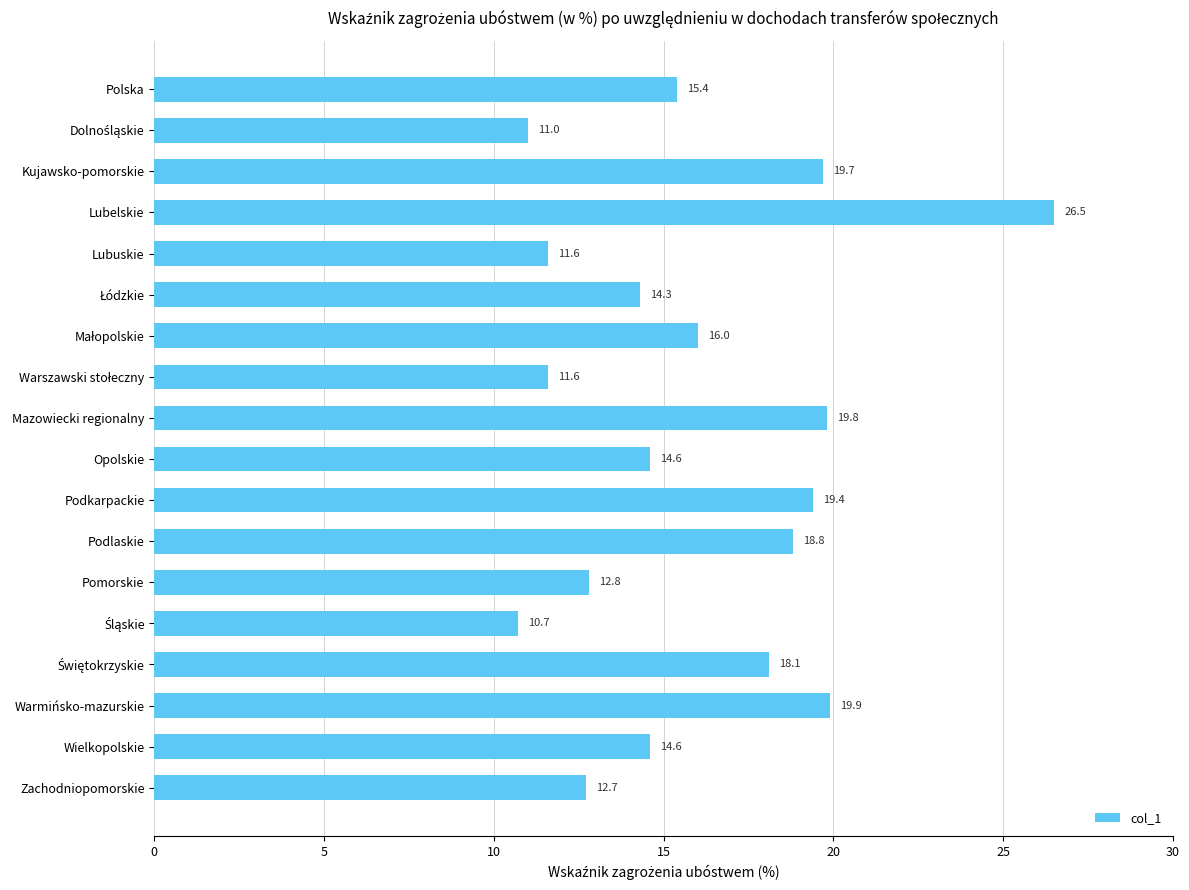

What position from the top is Opolskie?

10